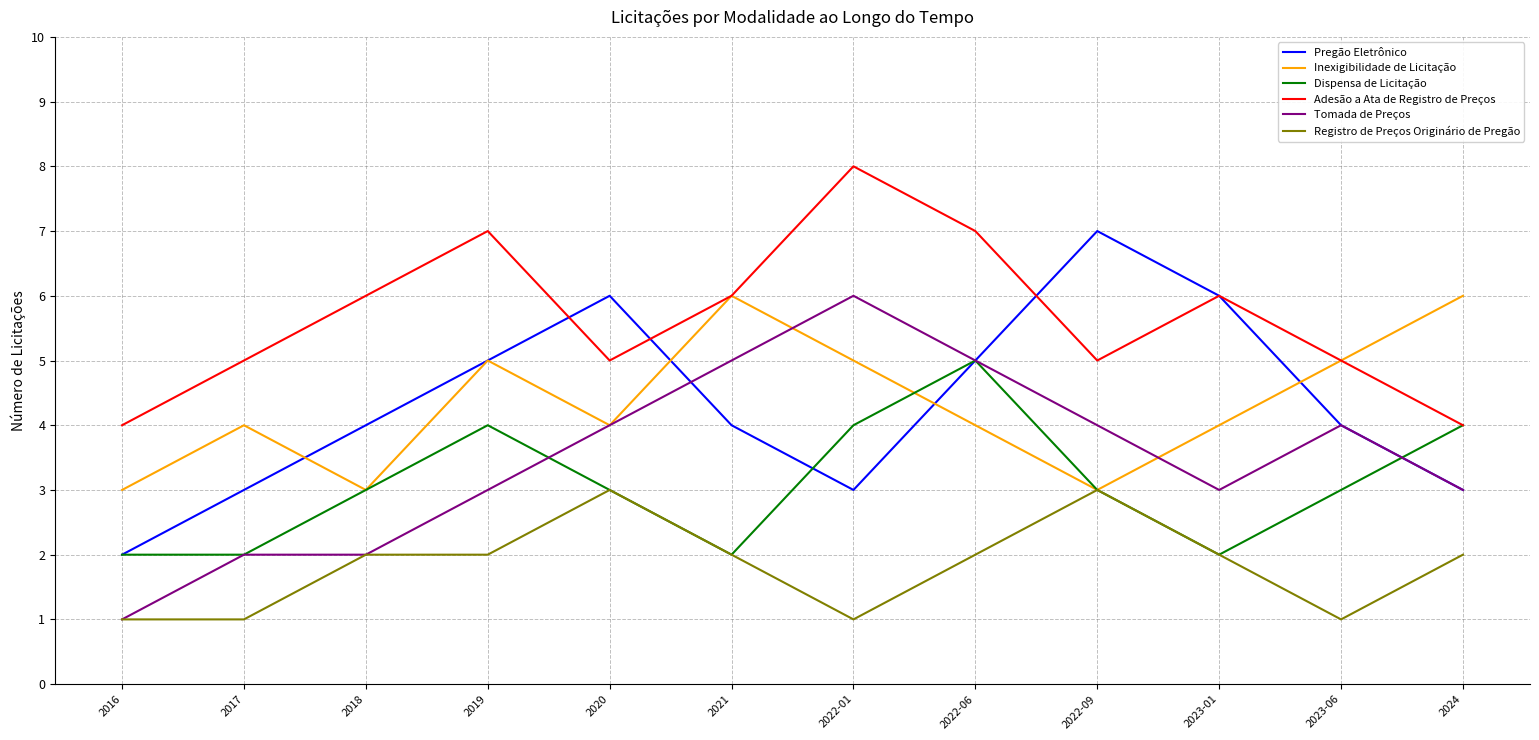

What position from the left is 2017?

2